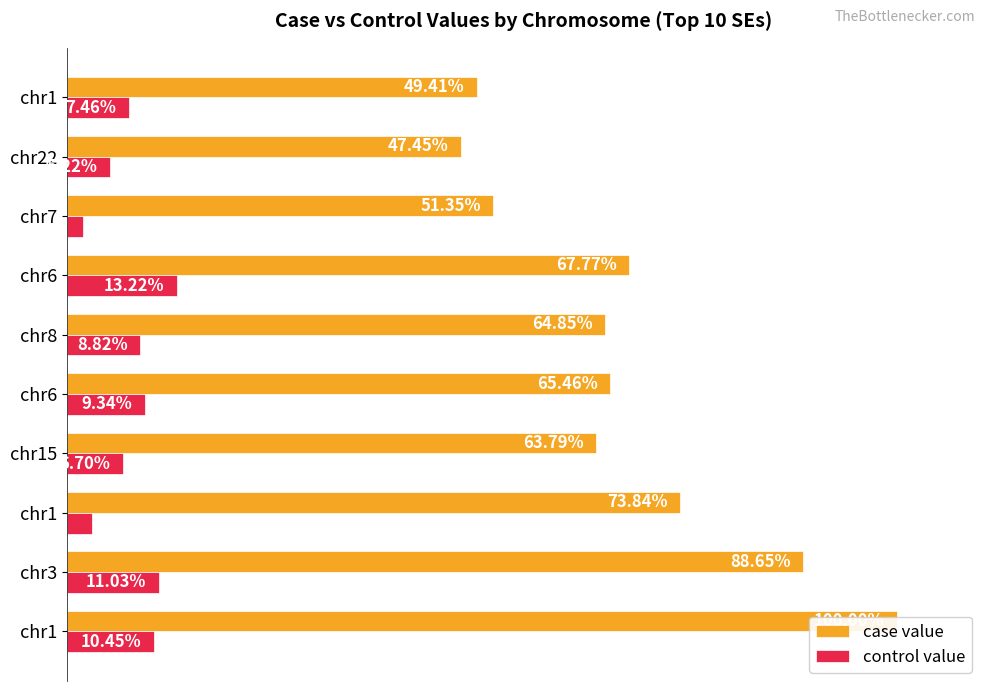

What are all the series names shown in the legend?

case value, control value